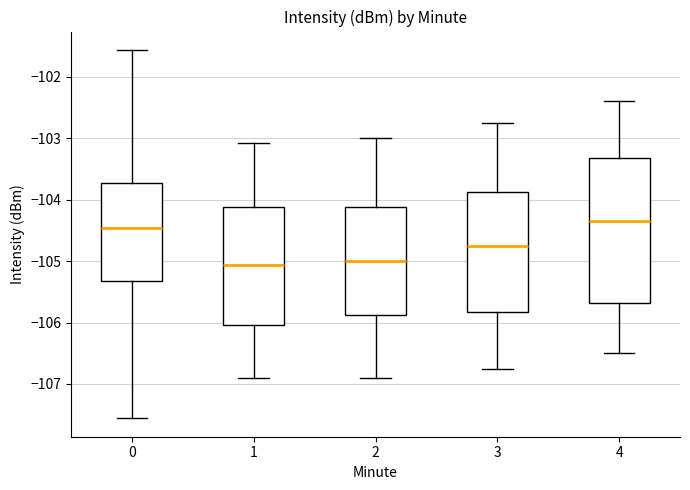

Comparing the boxes themselves (not the whiskers), which one is the tallest?

4